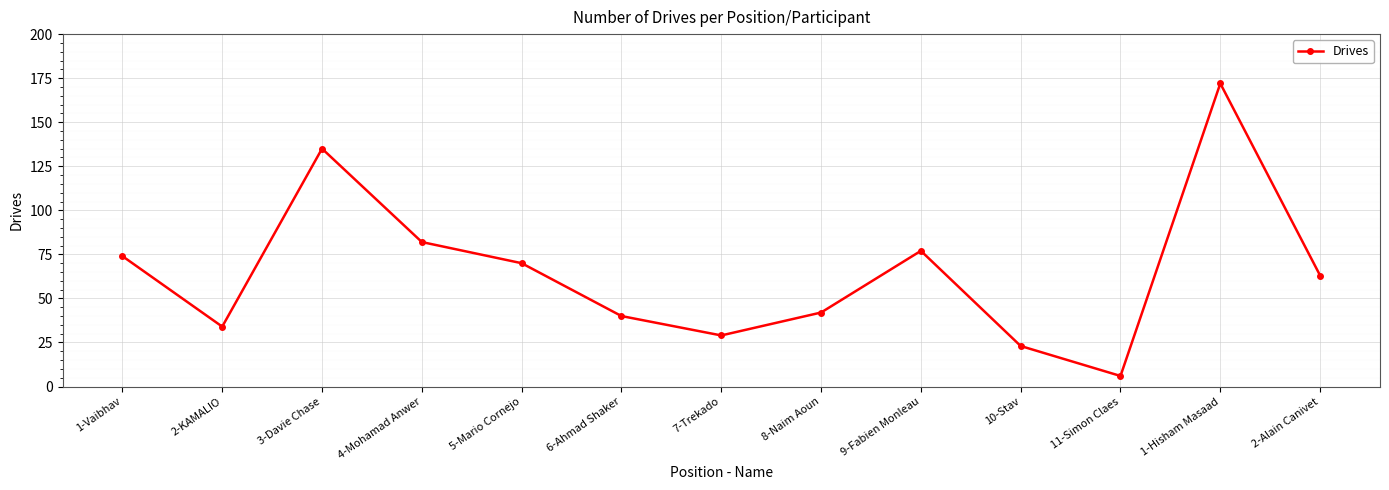

What is the difference between the values at 1-Hisham Masaad and 3-Davie Chase?

37